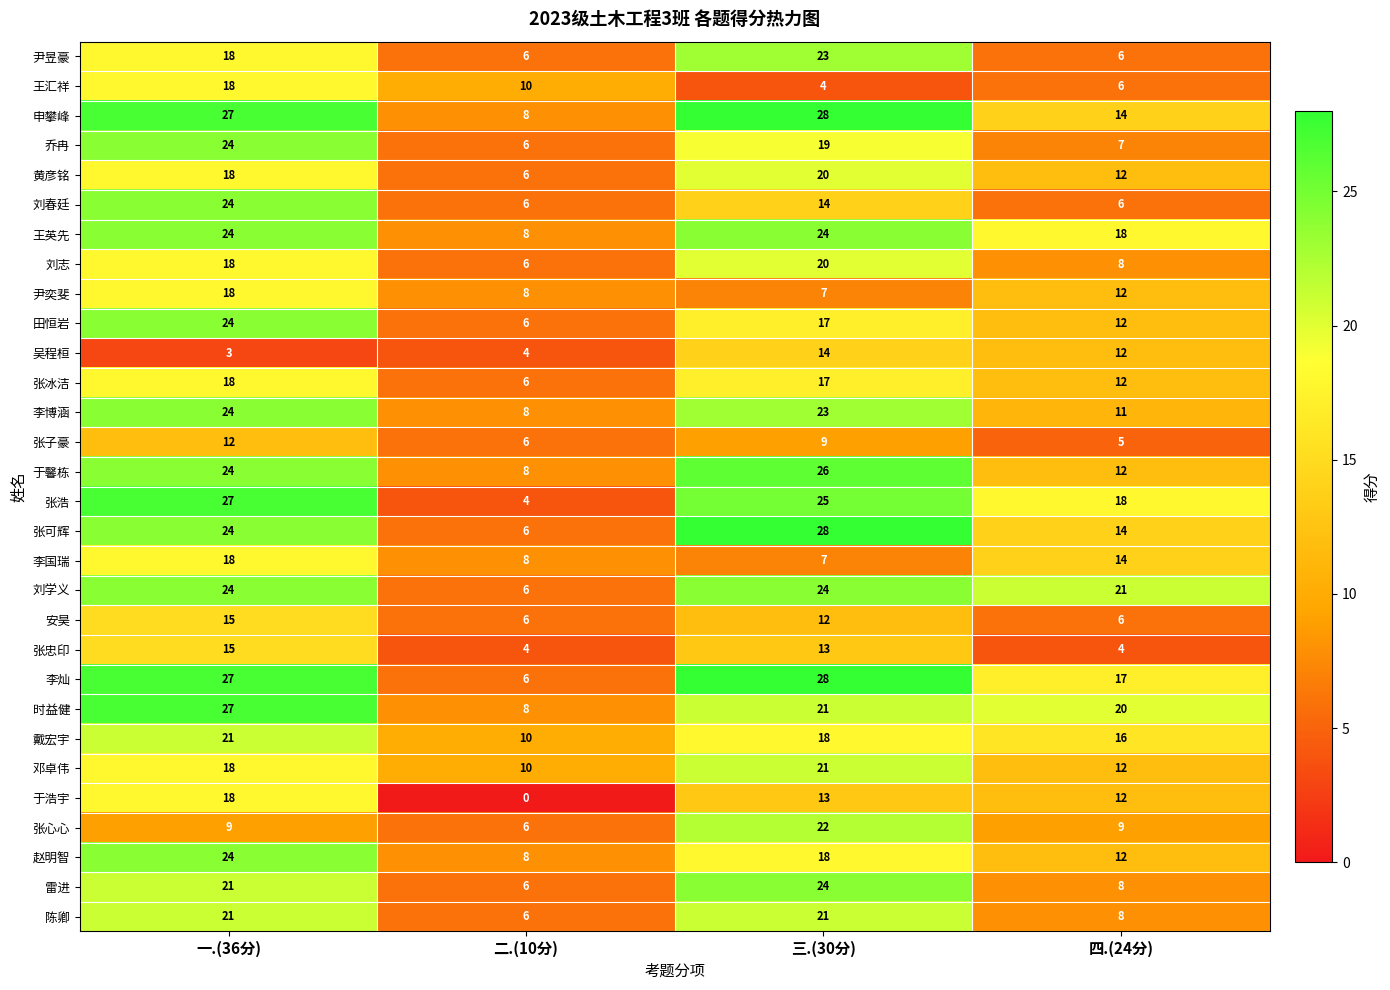

True or false: 雷进 has a value of 6 at 一.(36分).

False